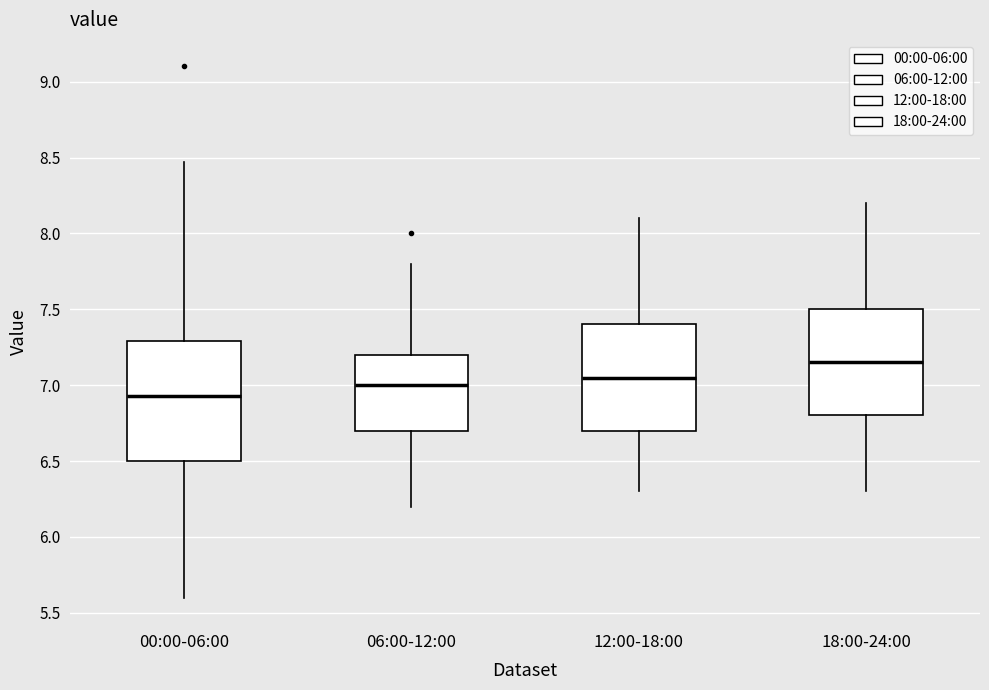

Reading left to right, read every box against the y-axis: the position of its median line, the range the box covers, and the ends of its whiskers. The values are not printed on the chart, so give them approximately, as read against the axis.

00:00-06:00: median 6.95, box 6.50 to 7.30, whiskers 5.60 to 8.45
06:00-12:00: median 7.00, box 6.70 to 7.20, whiskers 6.20 to 7.80
12:00-18:00: median 7.05, box 6.70 to 7.40, whiskers 6.30 to 8.10
18:00-24:00: median 7.15, box 6.80 to 7.50, whiskers 6.30 to 8.20